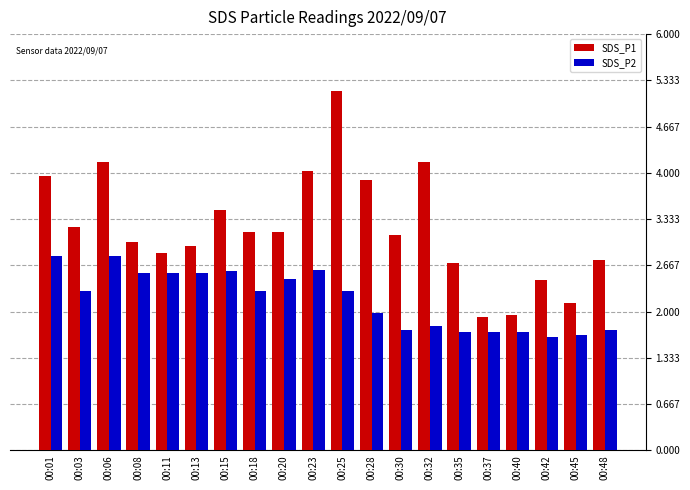

Which series has the largest total across all categories?

SDS_P1